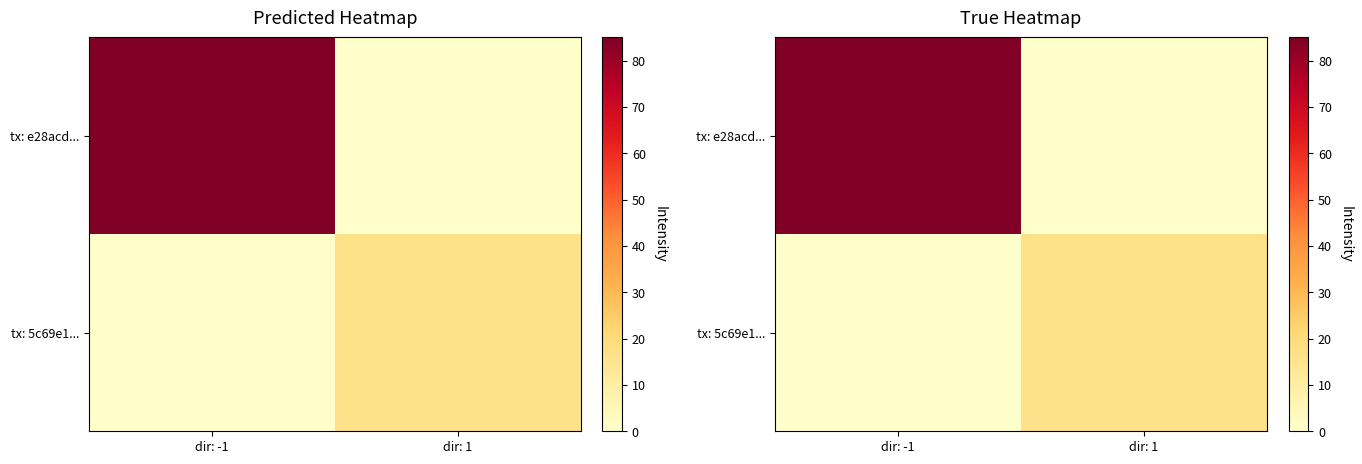

Is it true that tx: e28acd... equals 0 at dir: 1?

True